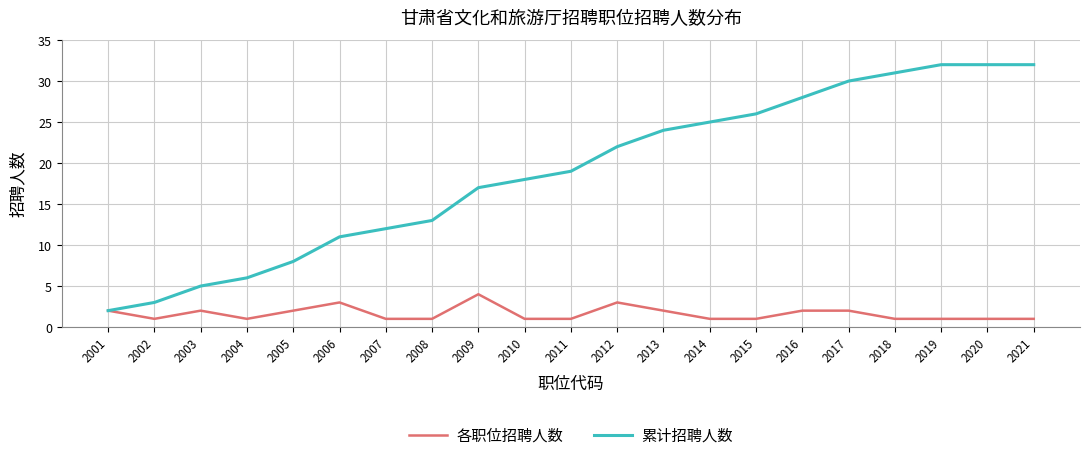

Where is 累计招聘人数 nearest to the value 17?

2009